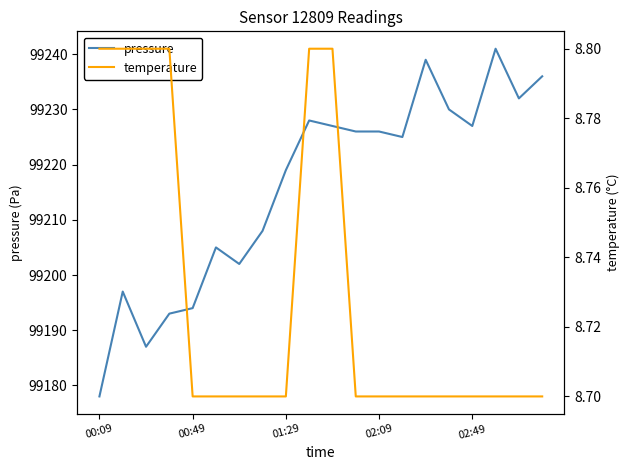

Which category has the highest value across all series?

17